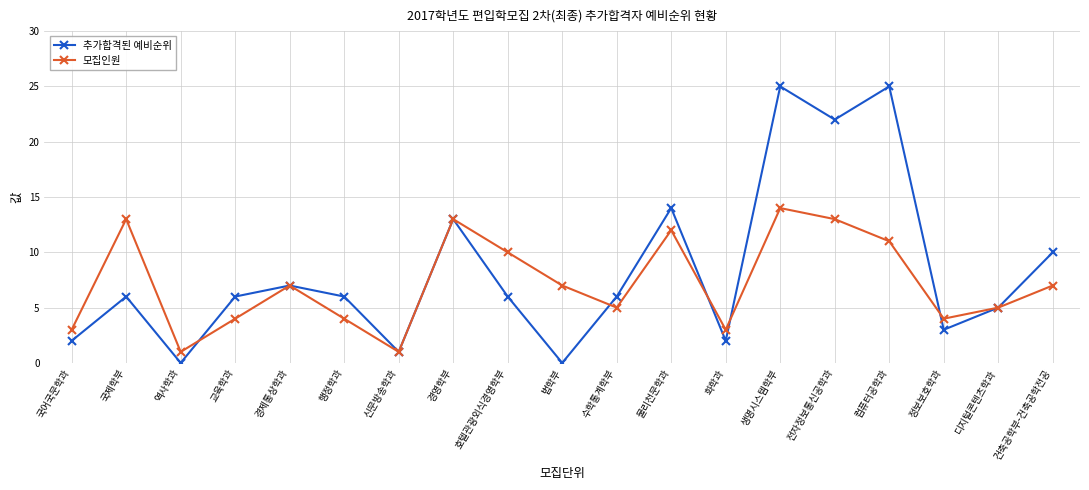

Is the value of 모집인원 at 법학부 greater than the value of 추가합격된 예비순위 at 역사학과?

Yes